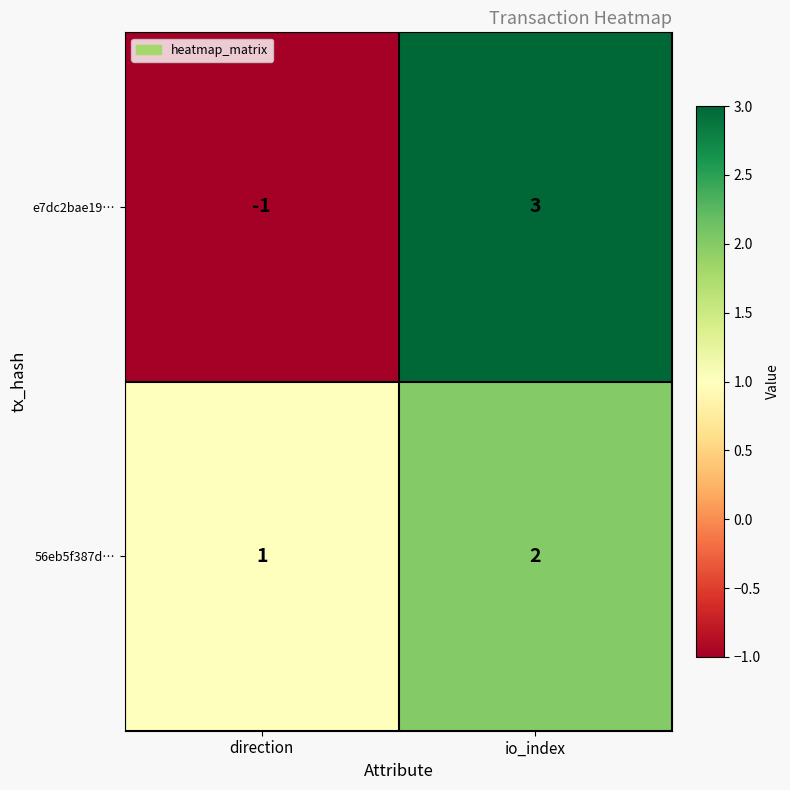

Reading right to left, list all the values displayed in this chart.

e7dc2bae19…: 3	-1
56eb5f387d…: 2	1